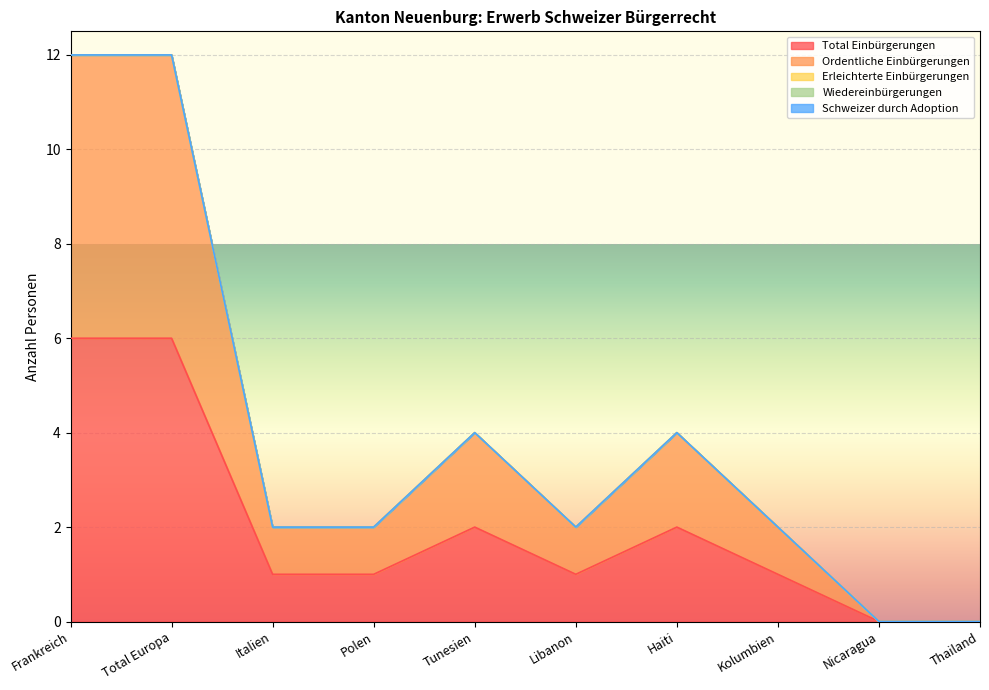

At which label is Ordentliche Einbürgerungen closest to 3?

Tunesien